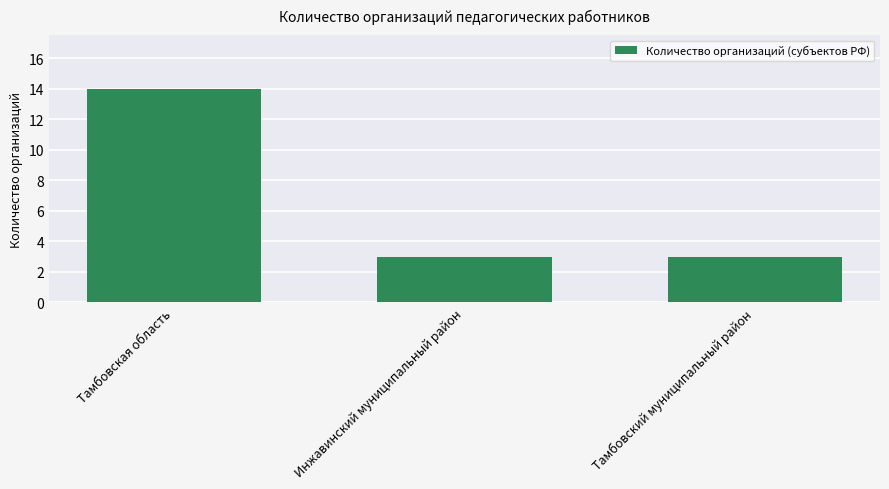

What is the average value?

7